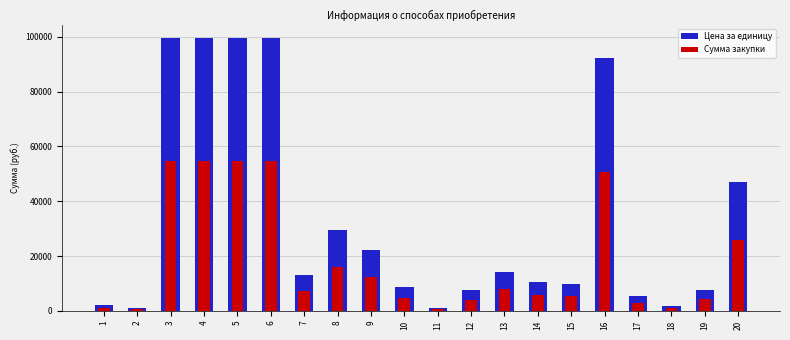

Which category has the highest value in the Сумма закупки series?

3